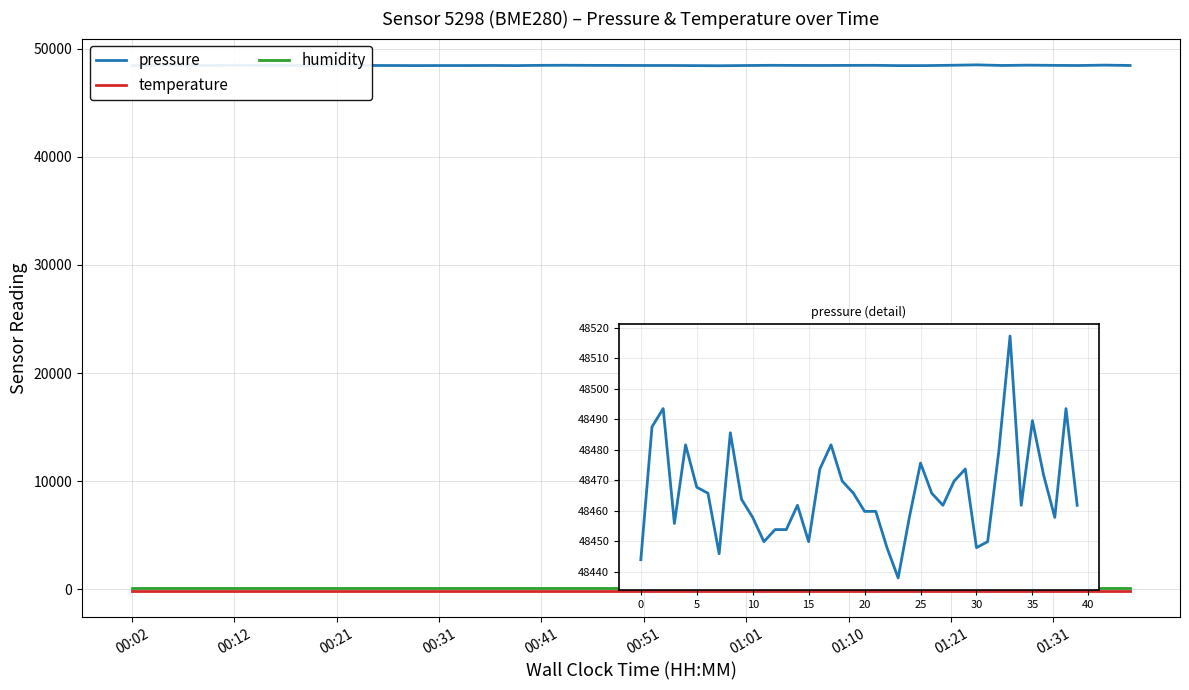

What is the total value across all series at 27?

48419.9